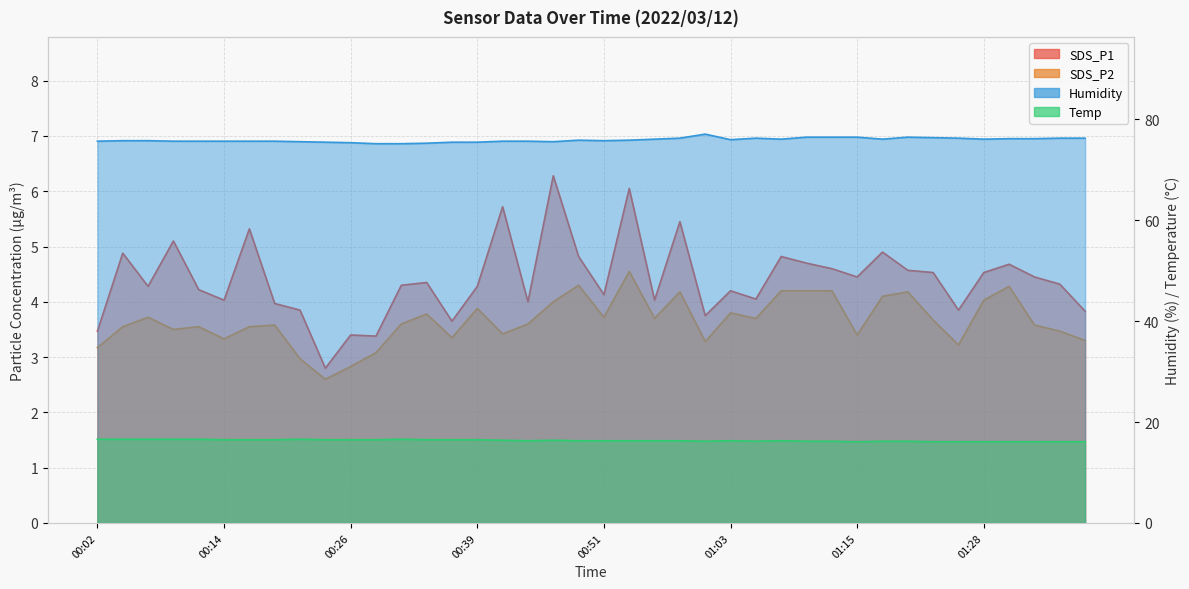

True or false: SDS_P2 and Humidity cross at least once.

False